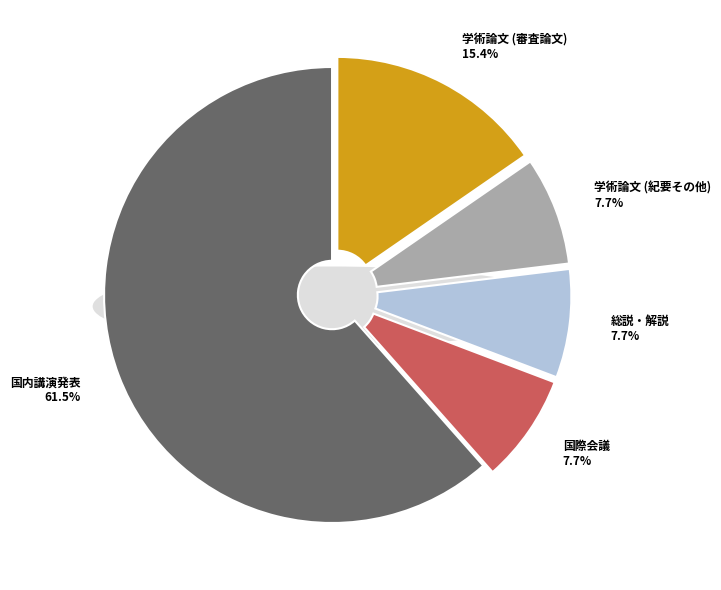

Is the sum of 学術論文 (審査論文) and 学術論文 (紀要その他) greater than half?

No